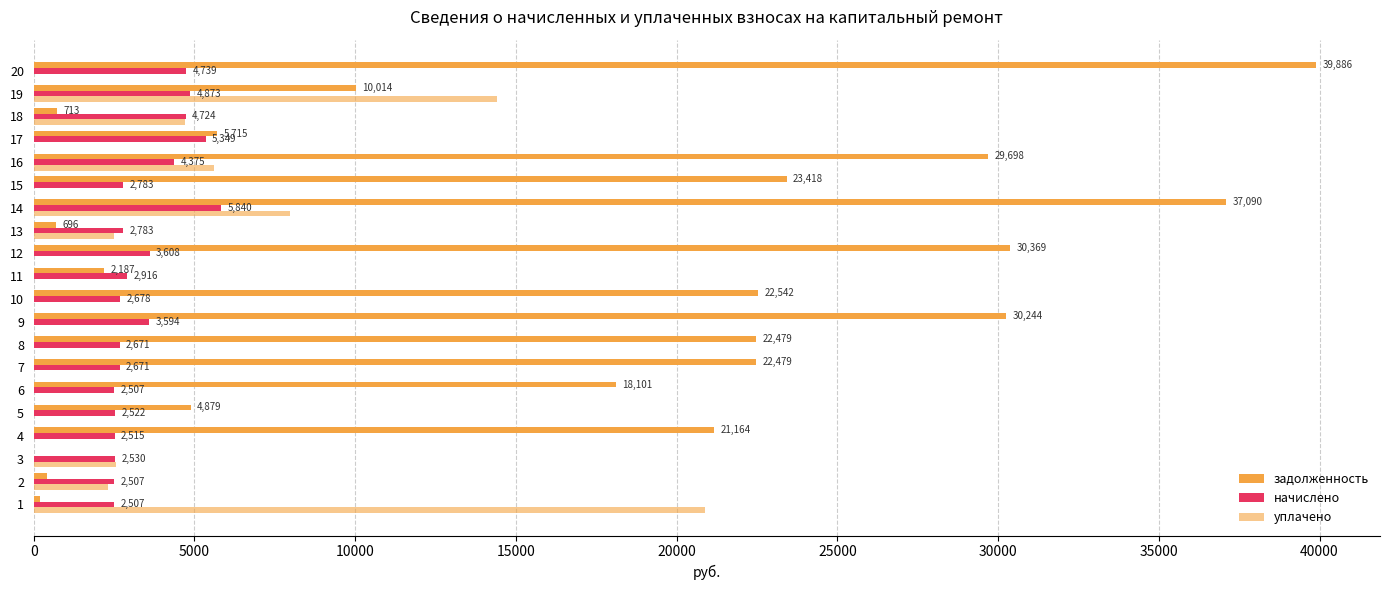

How many categories are shown in the chart?

20